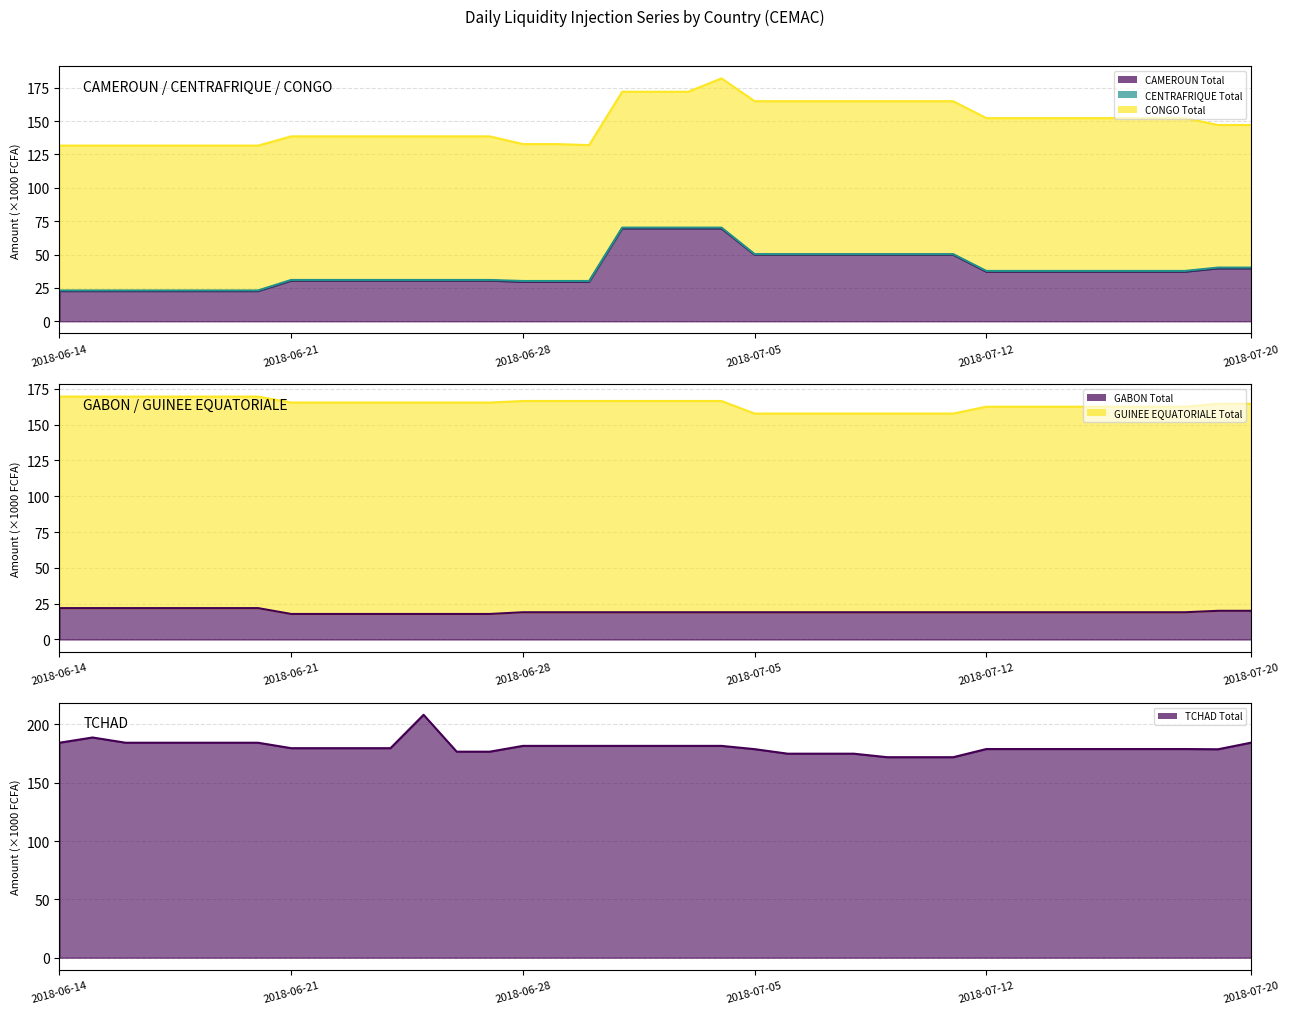

What is the difference between the GABON Total values at 2018-07-10 and 2018-06-26?

1.2